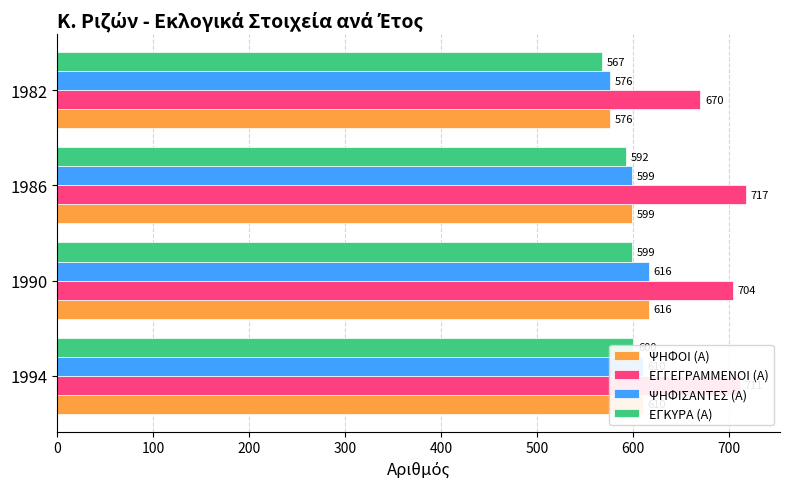

What is the value of the ΨΗΦΙΣΑΝΤΕΣ (Α) bar at the 3rd from the left?

599